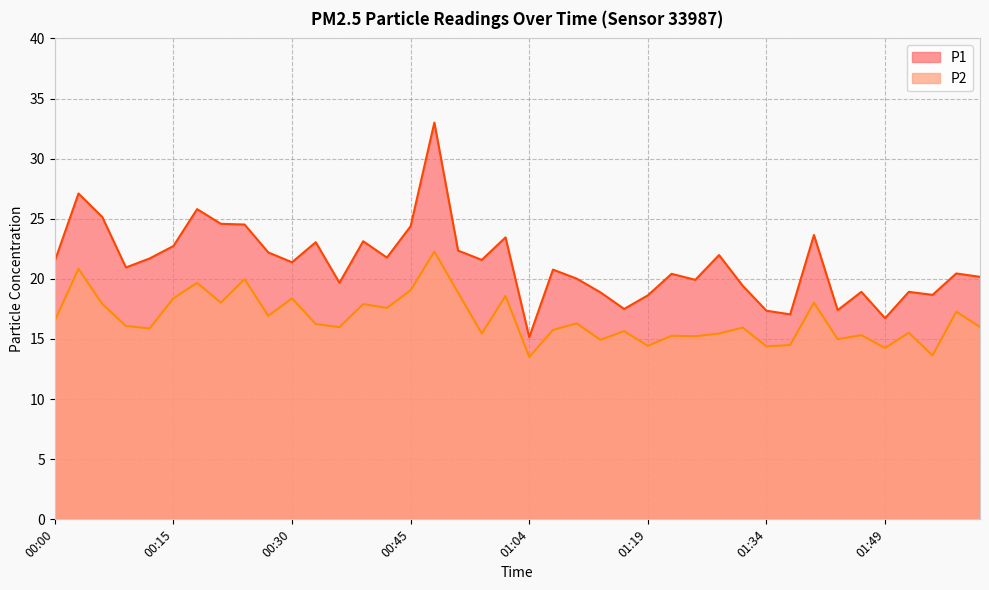

Rank the categories by P1 value from lowest to highest.

01:04, 01:49, 01:37, 01:34, 01:43, 01:16, 01:19, 01:55, 01:13, 01:46, 01:52, 01:31, 00:36, 01:25, 01:10, 02:02, 01:22, 01:58, 01:07, 00:09, 00:30, 00:00, 00:55, 00:12, 00:42, 01:28, 00:27, 00:51, 00:15, 00:33, 00:39, 00:58, 01:40, 00:45, 00:24, 00:21, 00:06, 00:18, 00:03, 00:48